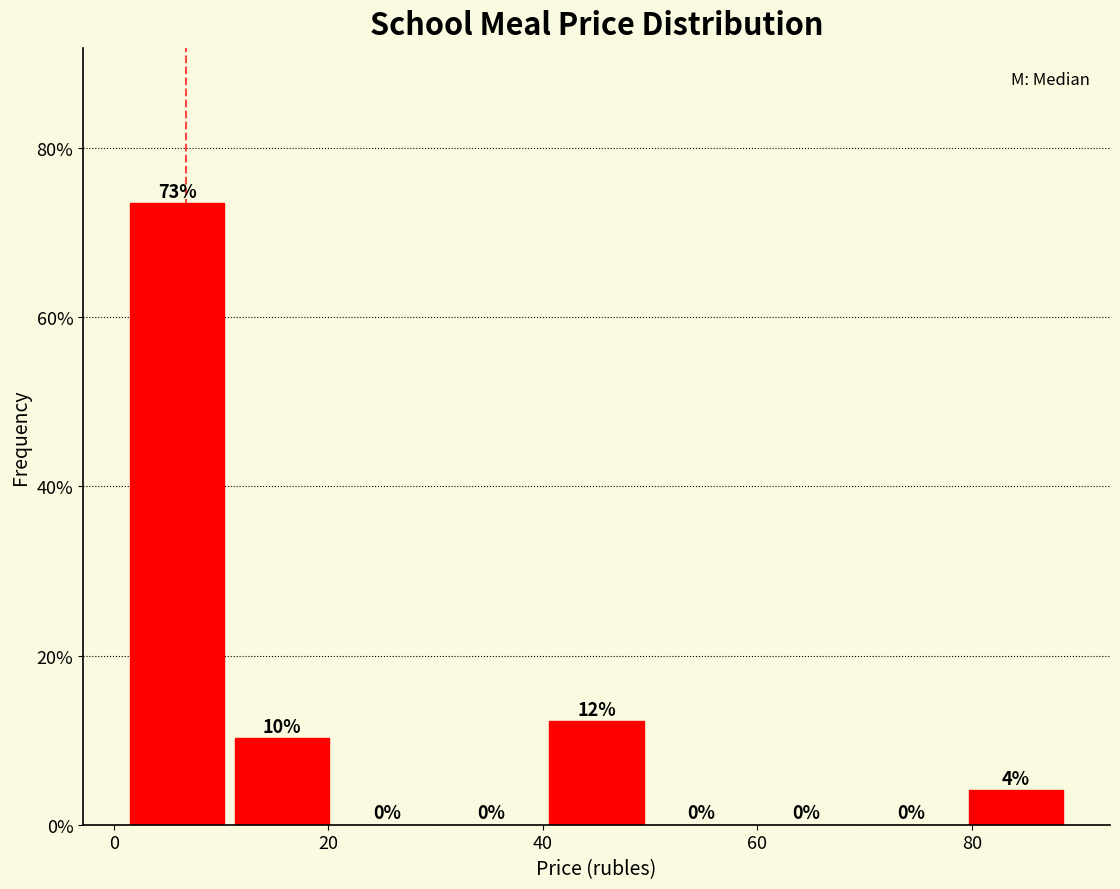

Which range on the x-axis has the tallest bar?

2 to 10